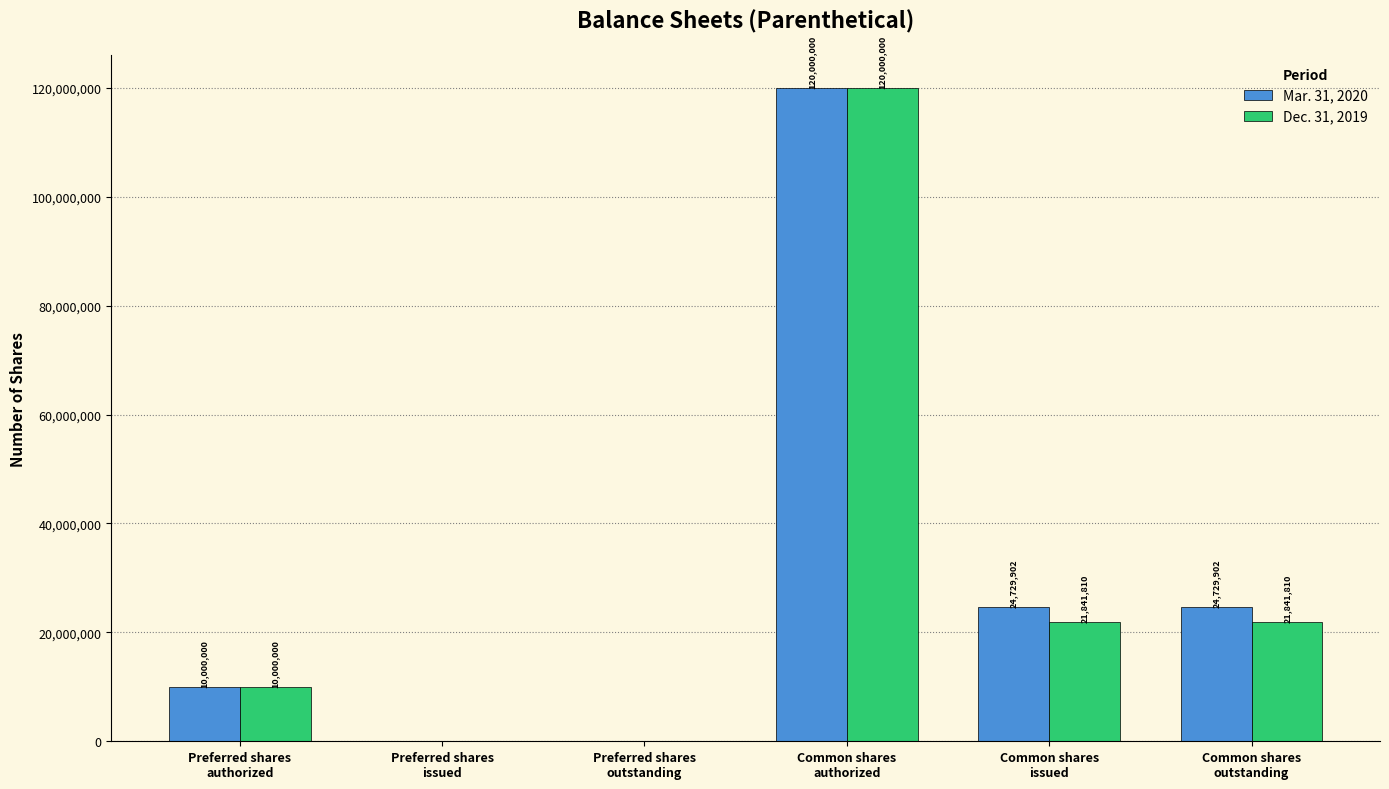

Which series changed the most between Common shares
authorized and Common shares
issued?

Dec. 31, 2019